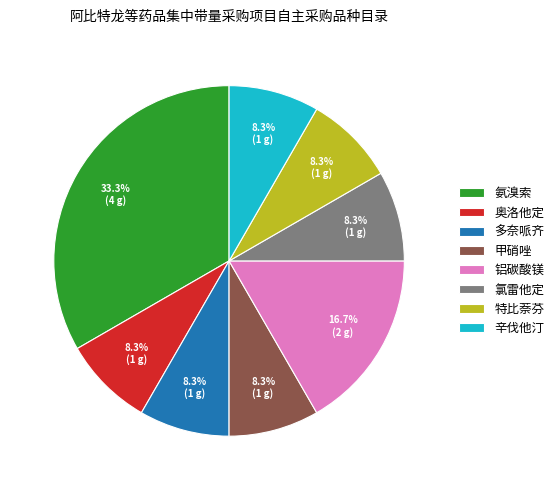

To the nearest percent, what percentage of the pie is 多奈哌齐?

8%